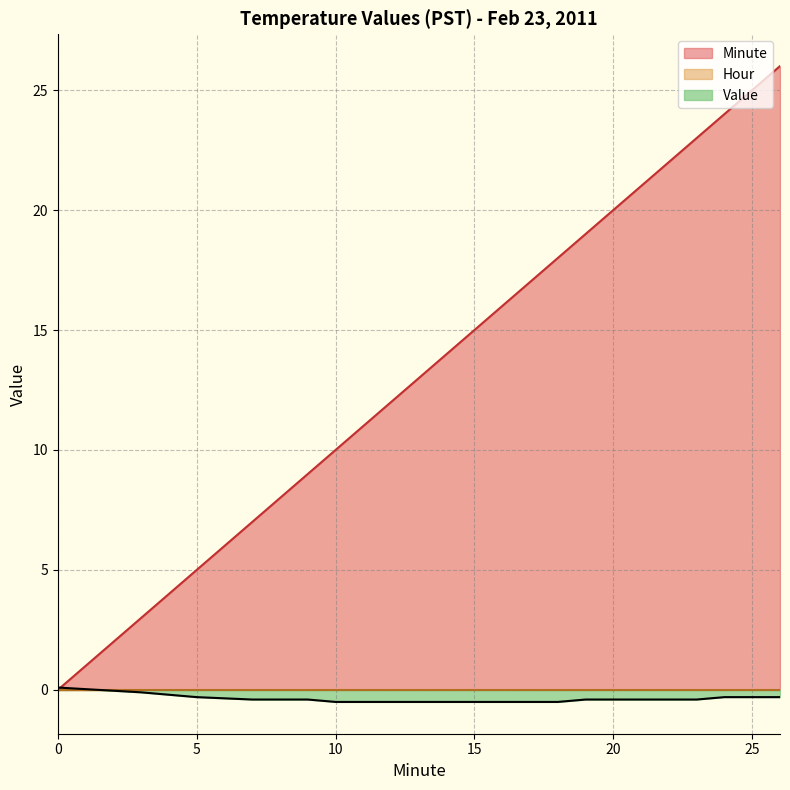

True or false: Minute has more than 0 points higher than both neighbors.

False